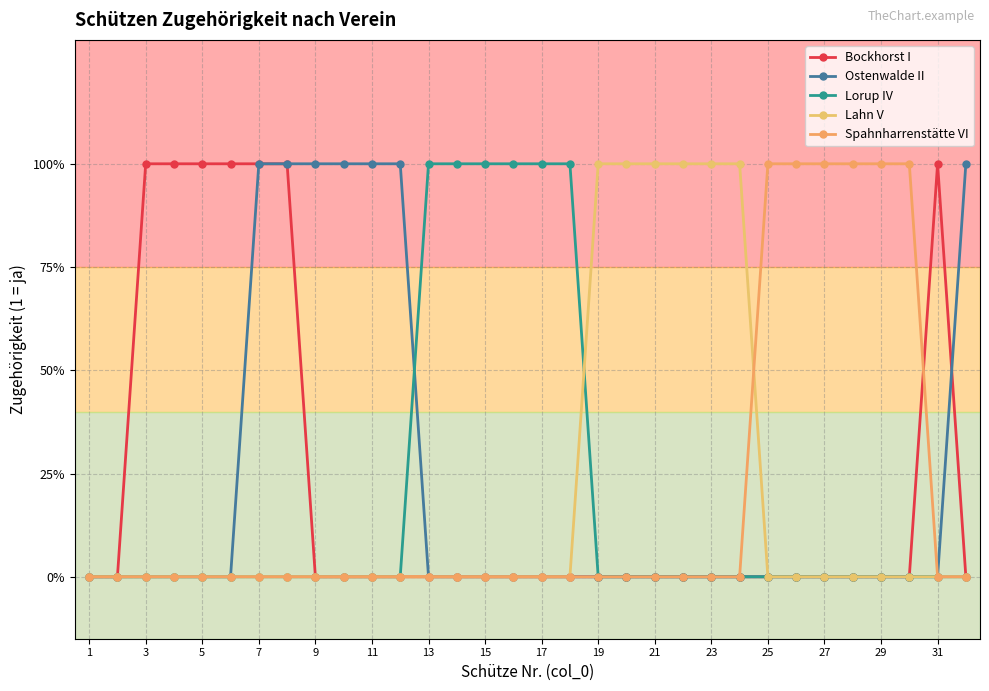

Which category has the lowest value in the Bockhorst I series?

1